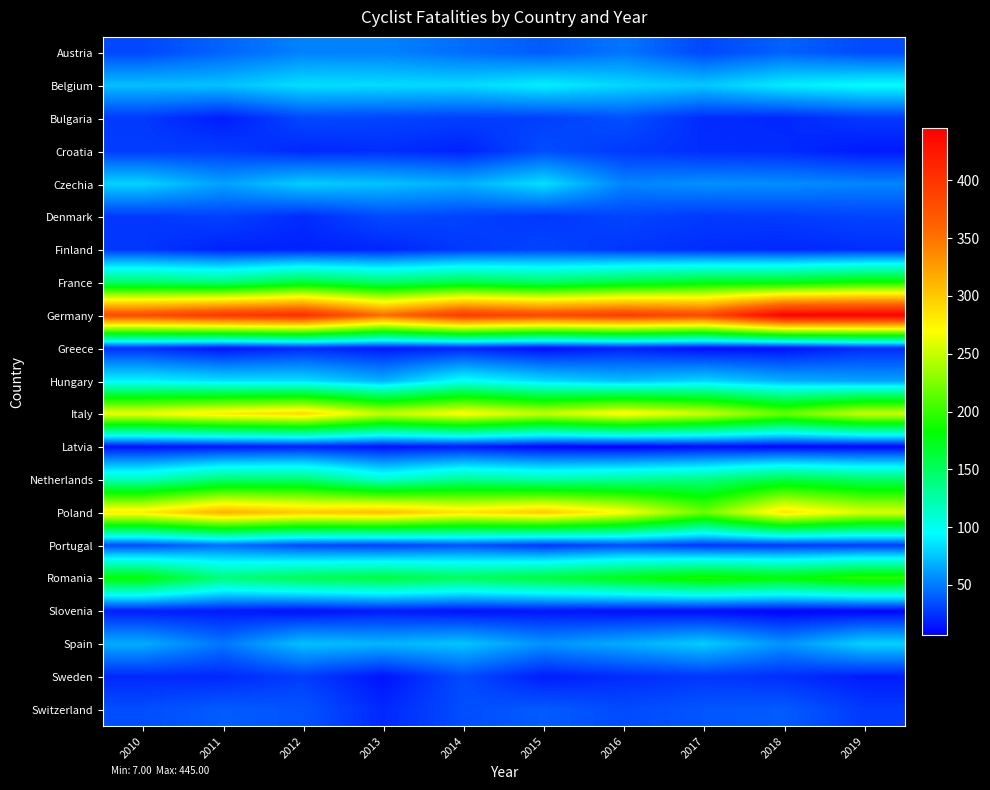

Reading left to right, extract all data points from this chart.

Austria: 2010=32	2011=42	2012=52	2013=52	2014=45	2015=39	2016=48	2017=32	2018=41	2019=33
Belgium: 2010=73	2011=74	2012=84	2013=83	2014=82	2015=90	2016=81	2017=76	2018=89	2019=95
Bulgaria: 2010=27	2011=17	2012=32	2013=31	2014=29	2015=29	2016=35	2017=22	2018=21	2019=27
Croatia: 2010=28	2011=28	2012=21	2013=23	2014=19	2015=34	2016=27	2017=23	2018=22	2019=16
Czechia: 2010=80	2011=63	2012=78	2013=74	2014=68	2015=84	2016=53	2017=57	2018=56	2019=53
Denmark: 2010=26	2011=30	2012=22	2013=33	2014=30	2015=26	2016=31	2017=27	2018=28	2019=31
Finland: 2010=26	2011=19	2012=19	2013=20	2014=27	2015=31	2016=26	2017=23	2018=21	2019=23
France: 2010=147	2011=141	2012=164	2013=147	2014=159	2015=149	2016=162	2017=173	2018=175	2019=187
Germany: 2010=381	2011=399	2012=406	2013=354	2014=396	2015=383	2016=393	2017=382	2018=445	2019=445
Greece: 2010=23	2011=13	2012=21	2013=15	2014=19	2015=11	2016=18	2017=11	2018=12	2019=22
Hungary: 2010=92	2011=85	2012=84	2013=68	2014=98	2015=83	2016=73	2017=81	2018=68	2019=63
Italy: 2010=265	2011=282	2012=292	2013=251	2014=273	2015=251	2016=275	2017=254	2018=219	2019=253
Latvia: 2010=13	2011=15	2012=18	2013=13	2014=16	2015=9	2016=7	2017=11	2018=9	2019=9
Netherlands: 2010=119	2011=144	2012=145	2013=112	2014=133	2015=125	2016=131	2017=138	2018=160	2019=148
Poland: 2010=280	2011=314	2012=300	2013=306	2014=286	2015=300	2016=271	2017=220	2018=285	2019=258
Portugal: 2010=33	2011=45	2012=32	2013=29	2014=35	2015=25	2016=33	2017=25	2018=26	2019=27
Romania: 2010=182	2011=140	2012=154	2013=161	2014=151	2015=162	2016=176	2017=191	2018=181	2019=198
Slovenia: 2010=17	2011=16	2012=12	2013=16	2014=13	2015=14	2016=12	2017=11	2018=8	2019=9
Spain: 2010=67	2011=48	2012=74	2013=70	2014=75	2015=58	2016=67	2017=78	2018=58	2019=80
Sweden: 2010=21	2011=21	2012=28	2013=14	2014=33	2015=17	2016=22	2017=26	2018=23	2019=17
Switzerland: 2010=34	2011=39	2012=36	2013=21	2014=34	2015=39	2016=33	2017=37	2018=39	2019=27